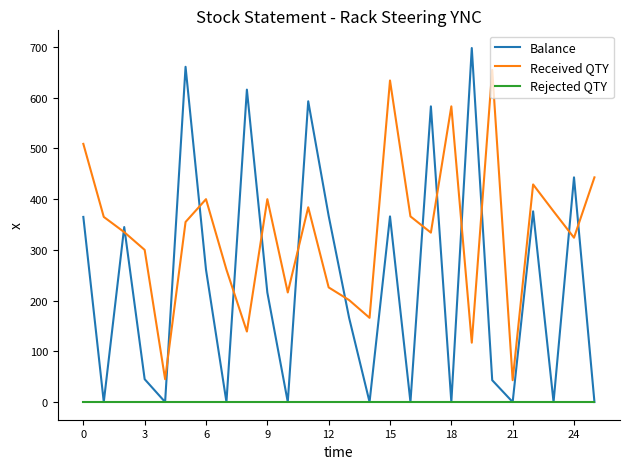

Rank the series by their average value, from lowest to highest.

Rejected QTY, Balance, Received QTY